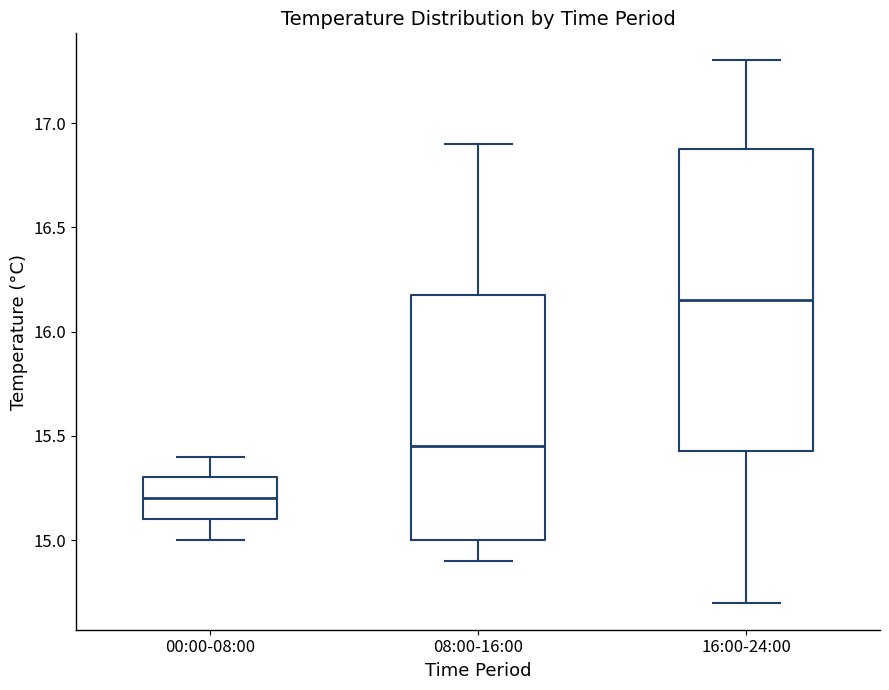

Which box is the tallest, from its lower edge to its upper edge?

16:00-24:00